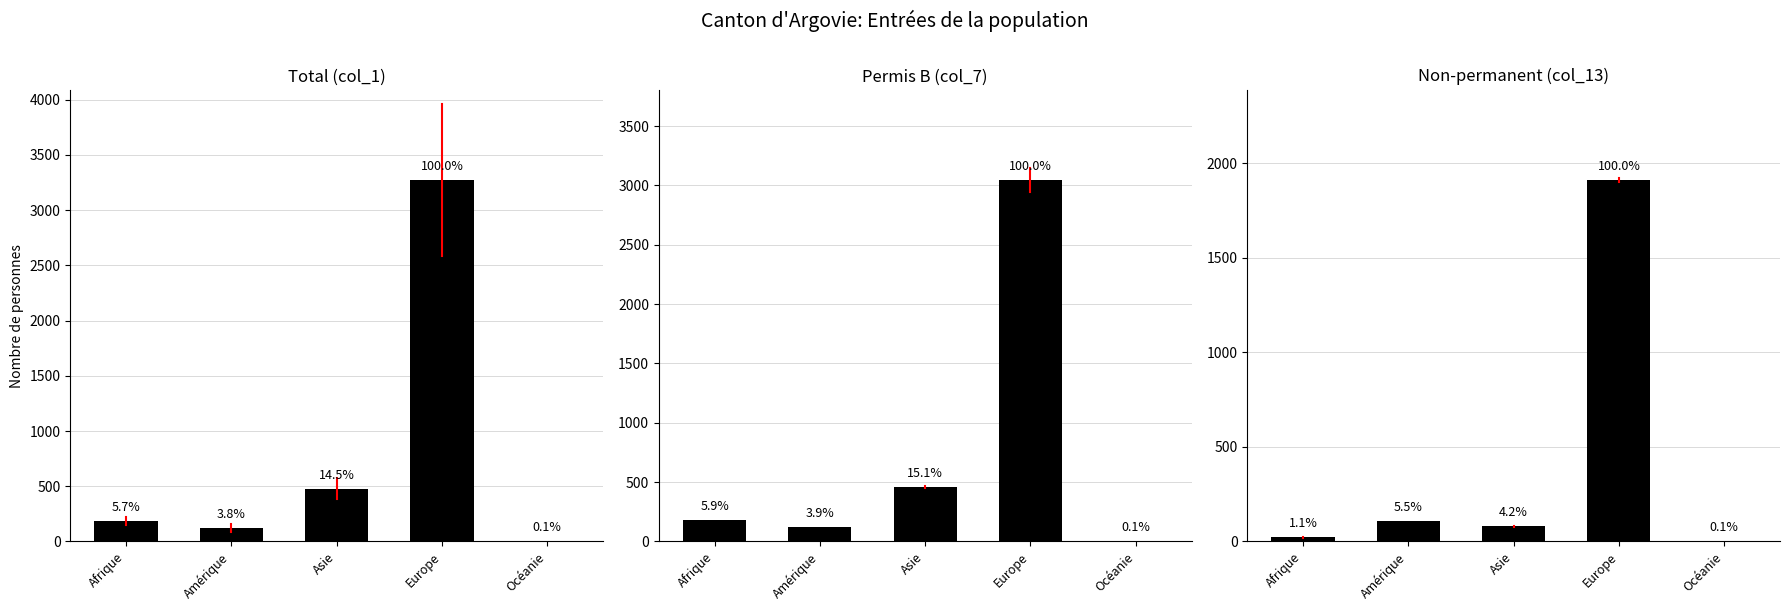

What is the minimum value shown in the chart?

1